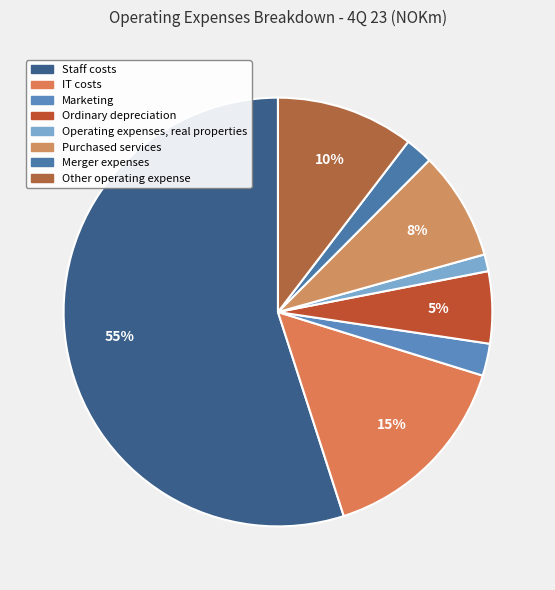

To the nearest percent, what is the average slice percentage?

12%